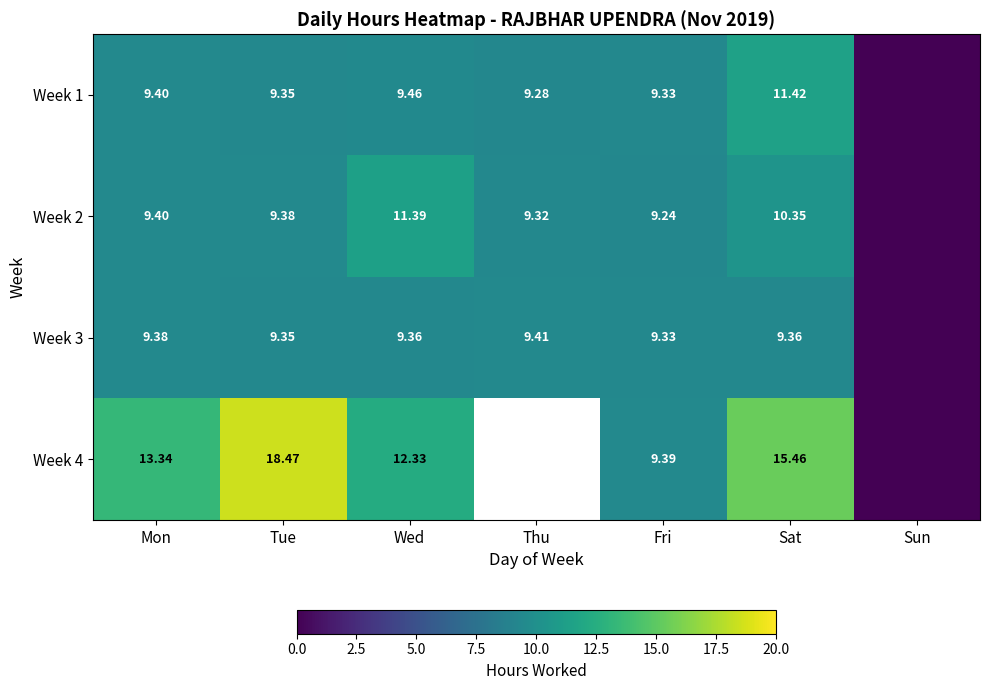

At how many categories does at least one series exceed 2?

6